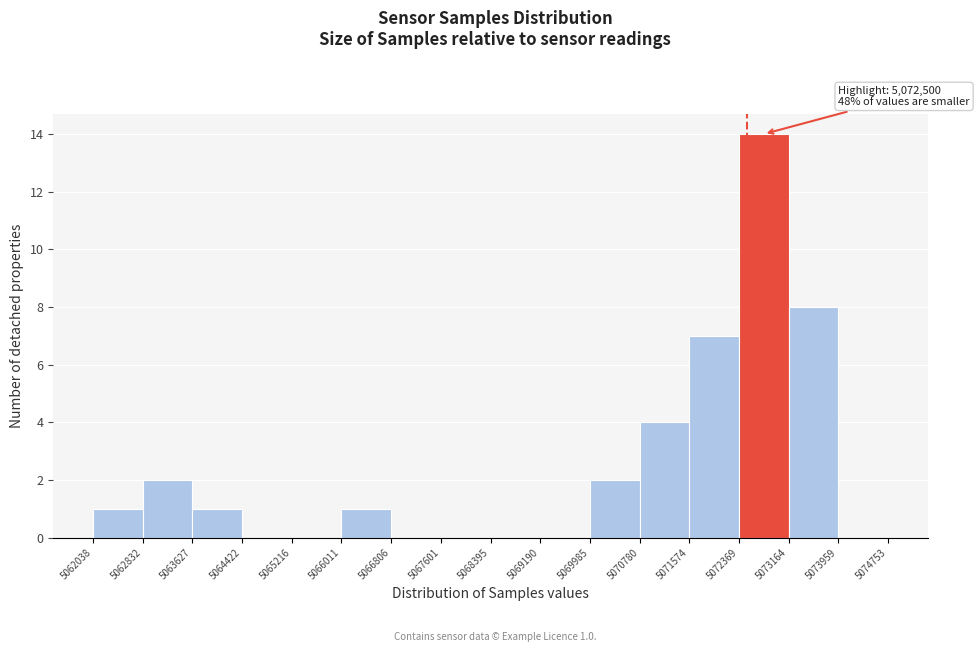

Over which range of the x-axis is the bar tallest?

5072369 to 5073164